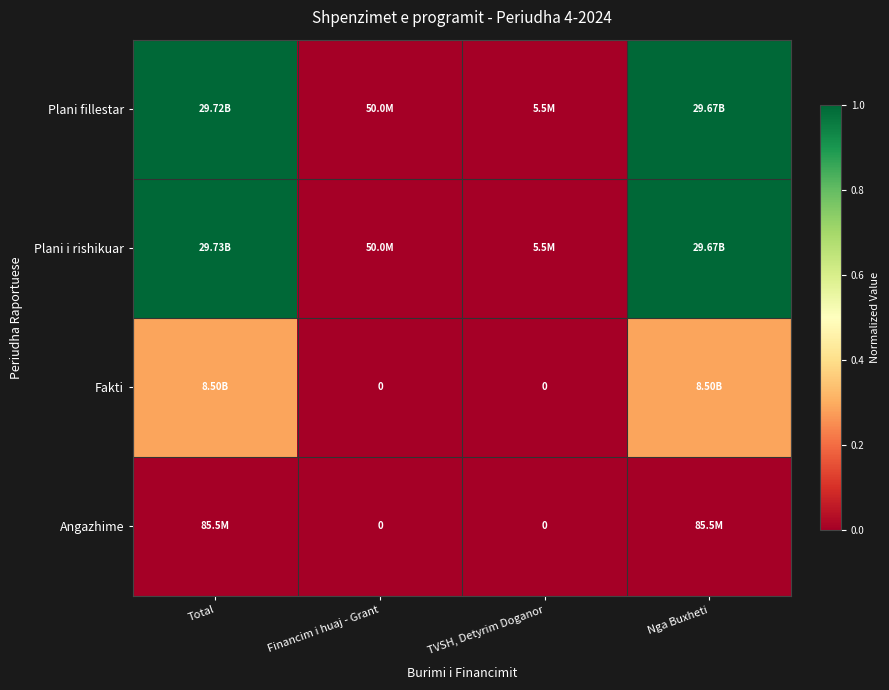

Which category has the lowest value across all series?

Financim i huaj - Grant